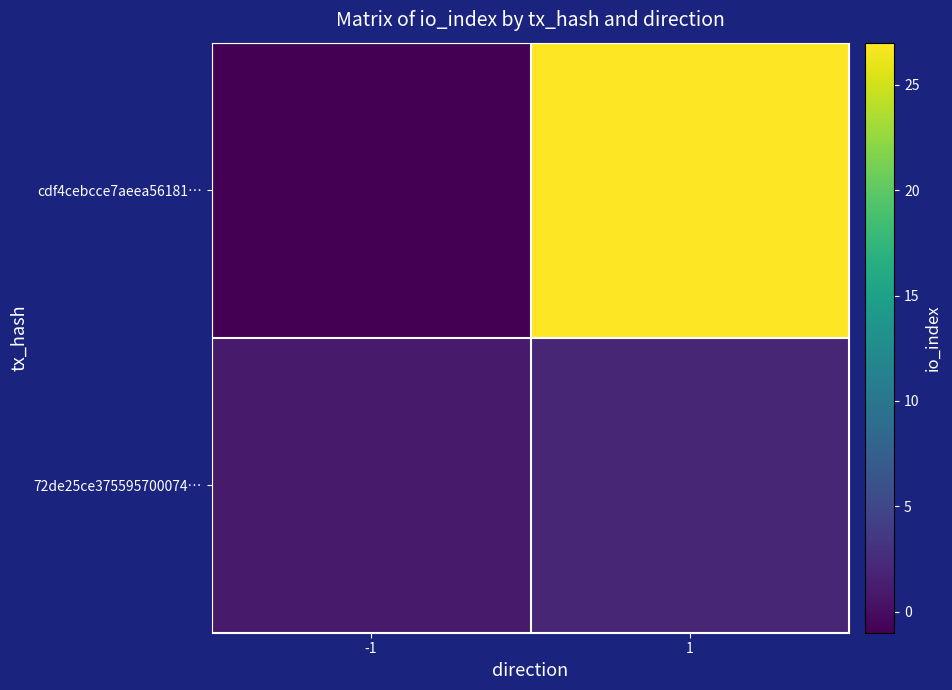

What is the total value across all series at 1?

29